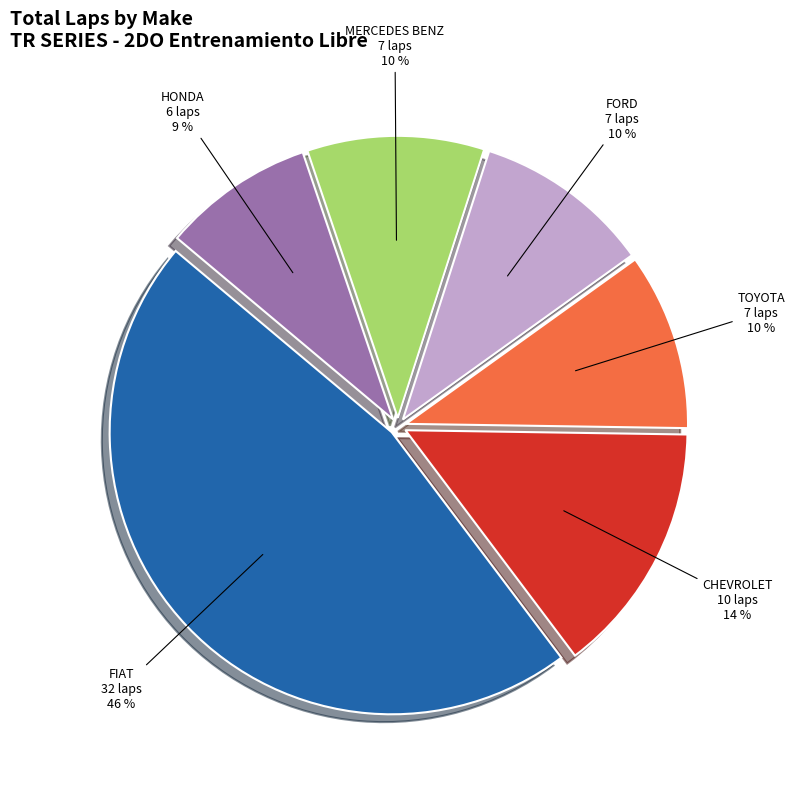

Is it true that FIAT is 36% of the pie?

False